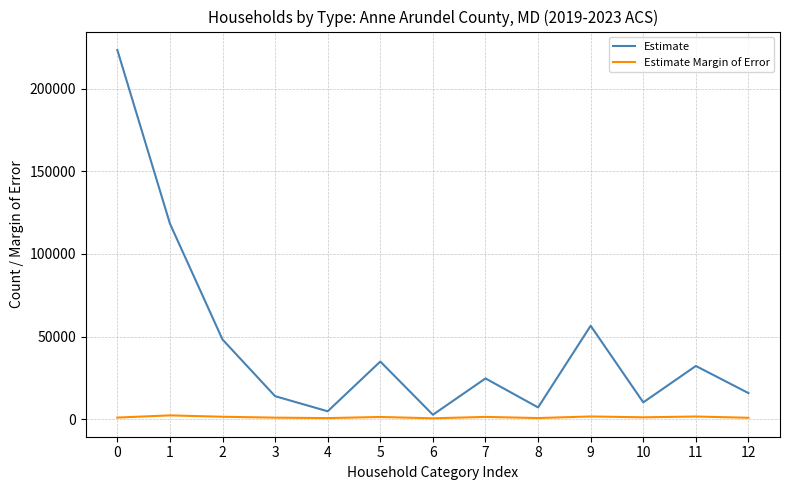

Which series has the widest spread of values?

Estimate